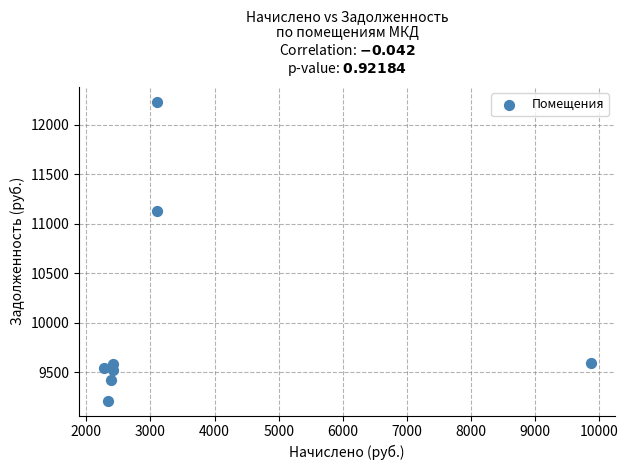

What is the range of X values (max minus min)?

7593.5